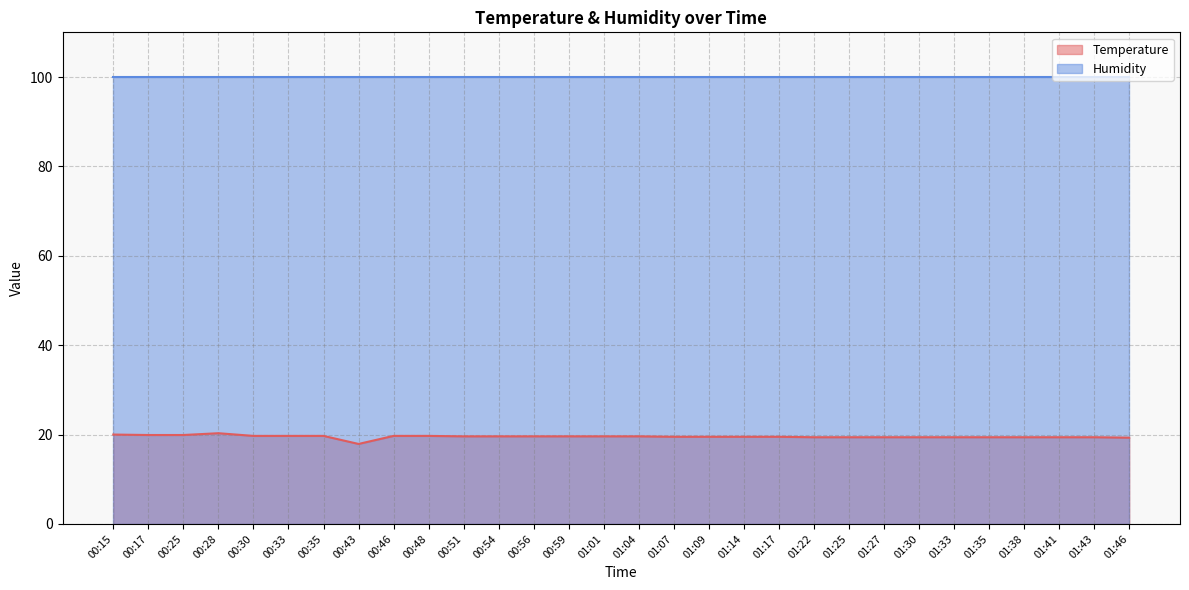

Reading left to right, list all the values displayed in this chart.

20.0	19.9	19.9	20.3	19.7	19.7	19.7	17.9	19.7	19.7	19.6	19.6	19.6	19.6	19.6	19.6	19.5	19.5	19.5	19.5	19.4	19.4	19.4	19.4	19.4	19.4	19.4	19.4	19.4	19.3